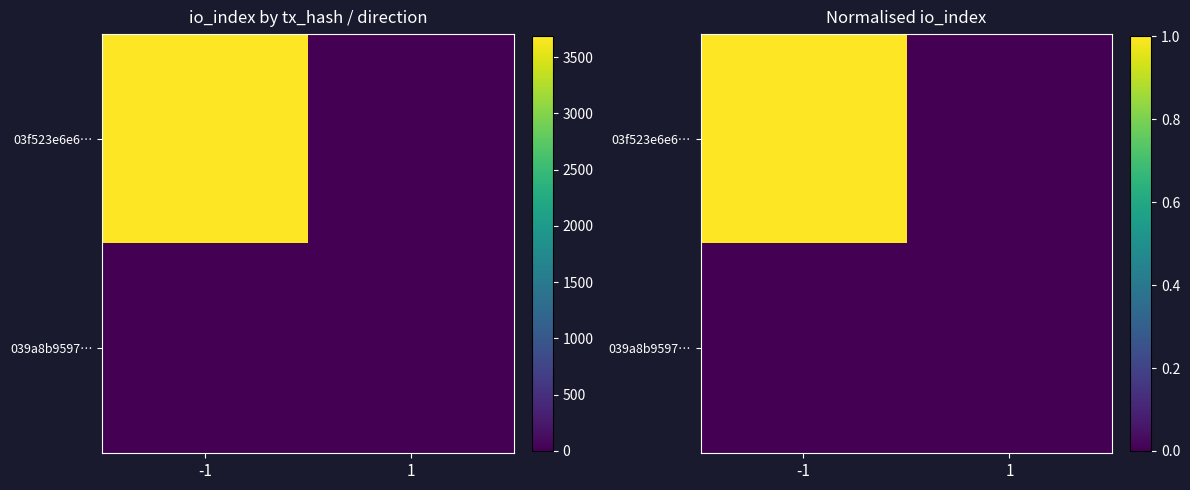

Between -1 and 1, which series saw the biggest shift?

03f523e6e6…